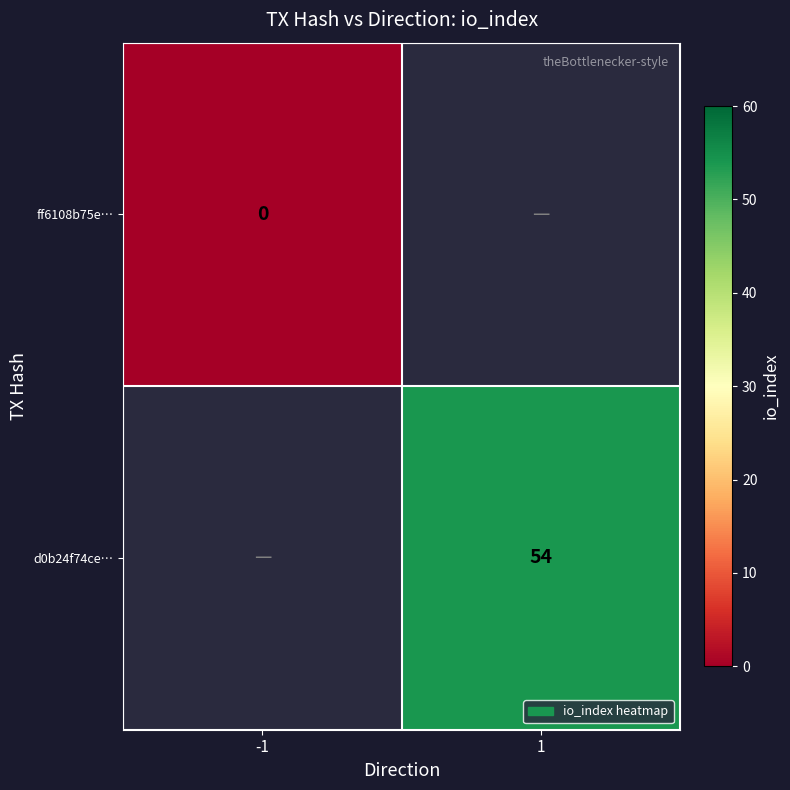

Is it true that d0b24f74ce… equals 54 at 1?

True